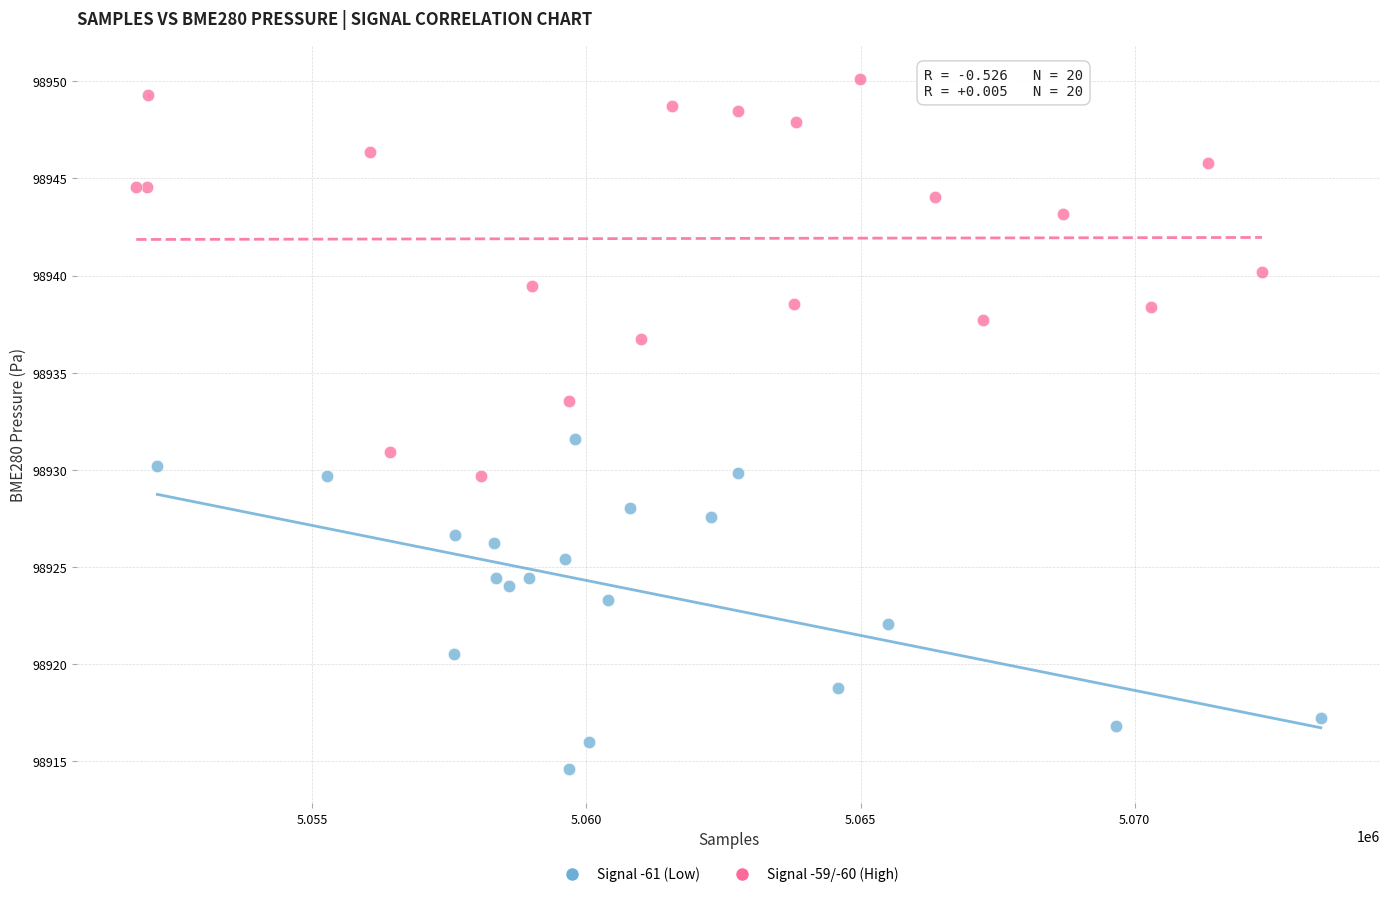

Which series contains the lowest Y value?

Signal -61 (Low)